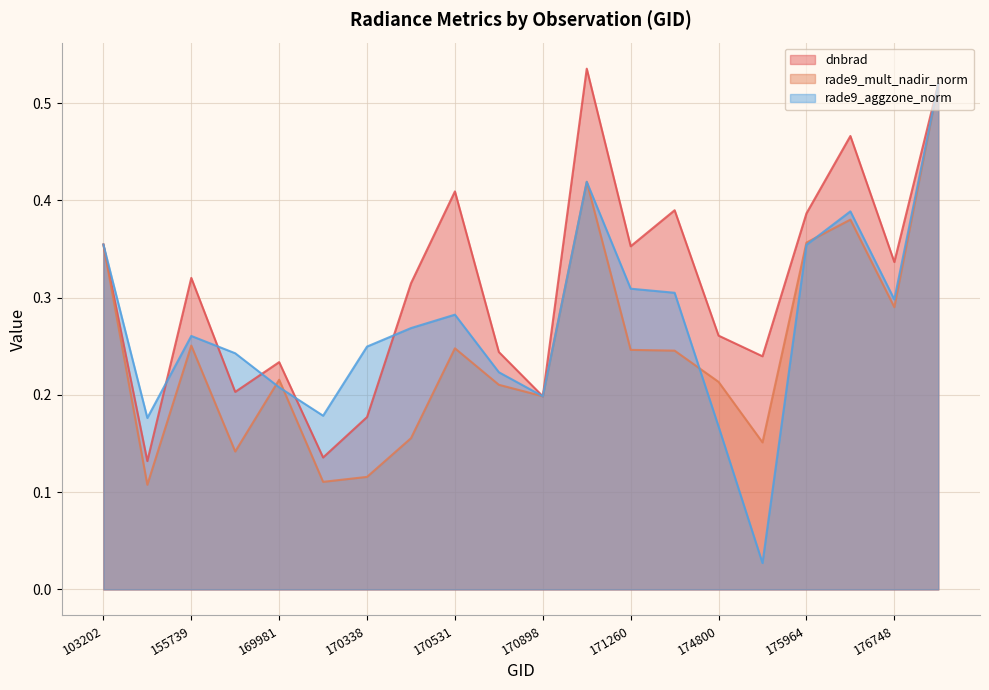

The rade9_aggzone_norm series shows 0.4 at 176748. True or false?

False